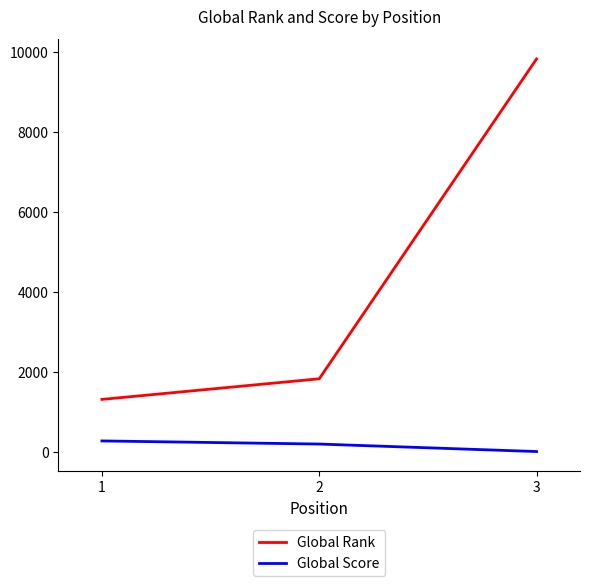

What is the difference between the maximum and minimum values in the Global Score series?

265